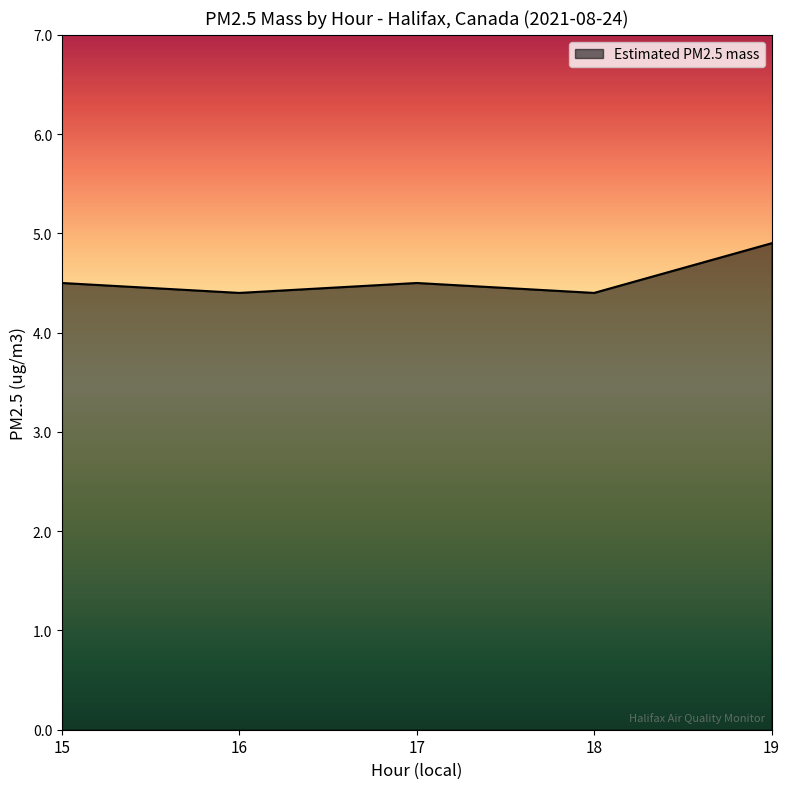

Reading left to right, list all the values displayed in this chart.

4.5	4.4	4.5	4.4	4.9